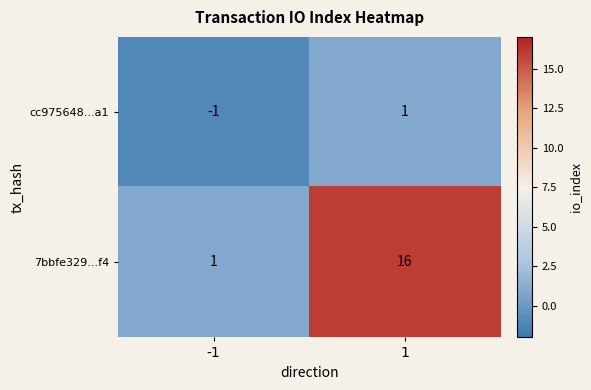

At which category does the chart reach its minimum across all series?

-1